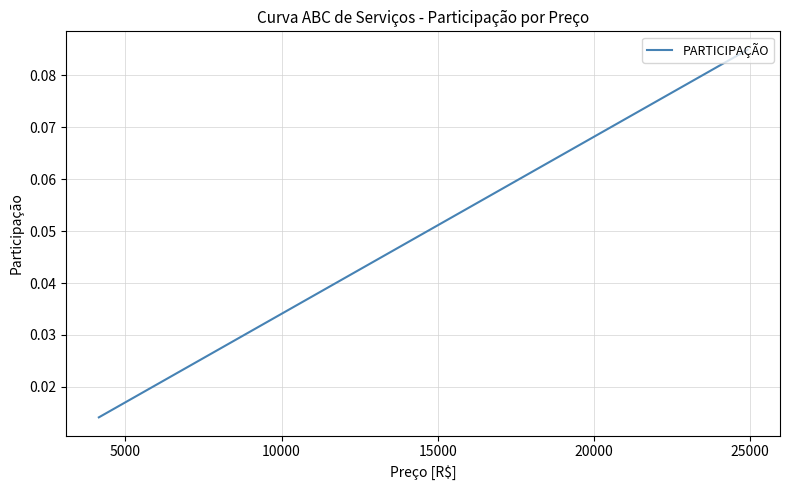

How many lines are shown in the chart?

1